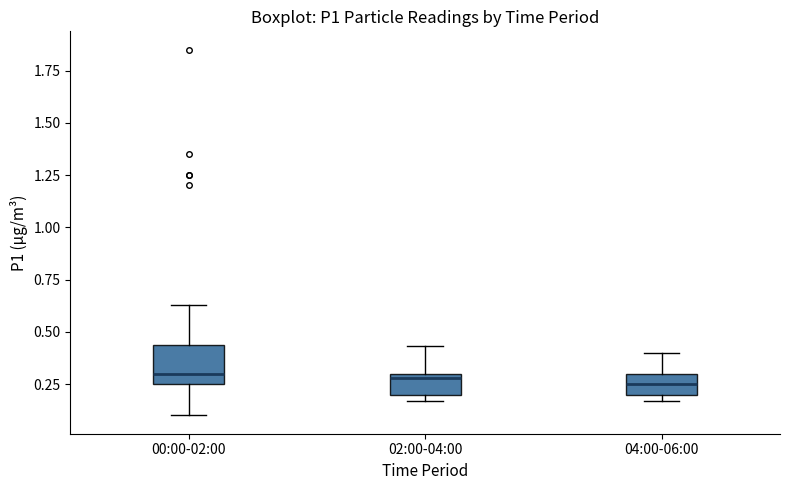

Comparing the boxes themselves (not the whiskers), which one is the tallest?

00:00-02:00